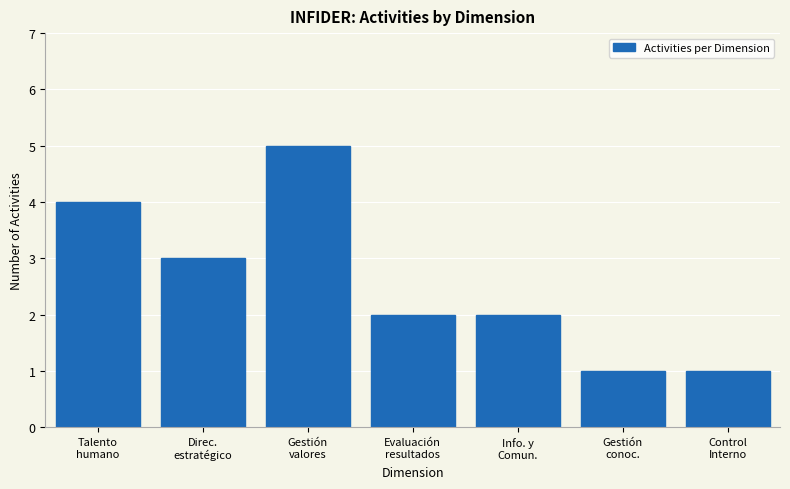

Reading left to right, list all the values displayed in this chart.

4	3	5	2	2	1	1